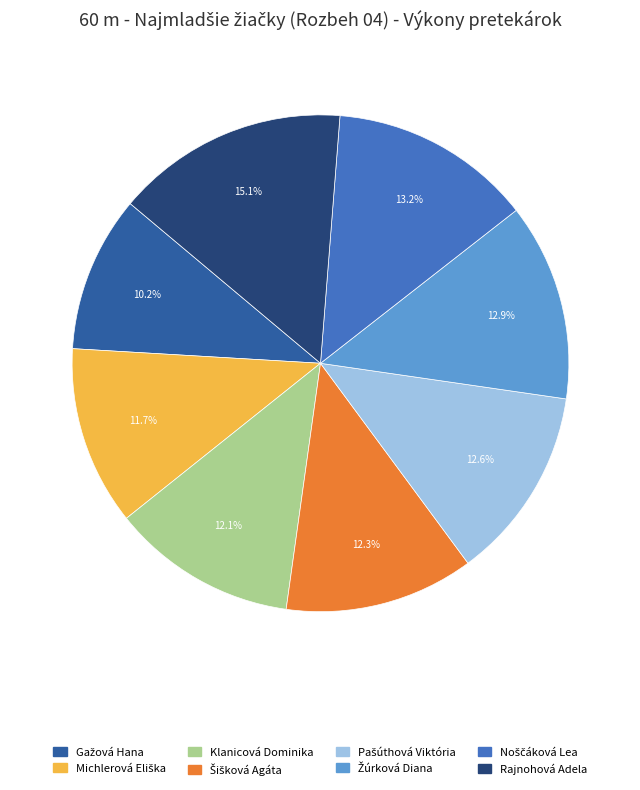

Is there any slice that represents more than half of the pie?

No